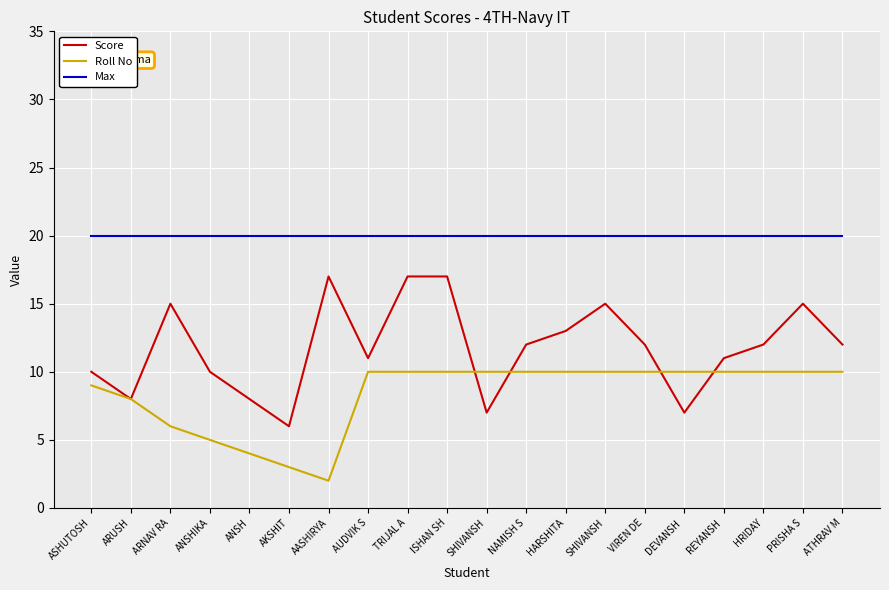

What is the minimum value for Score?

6